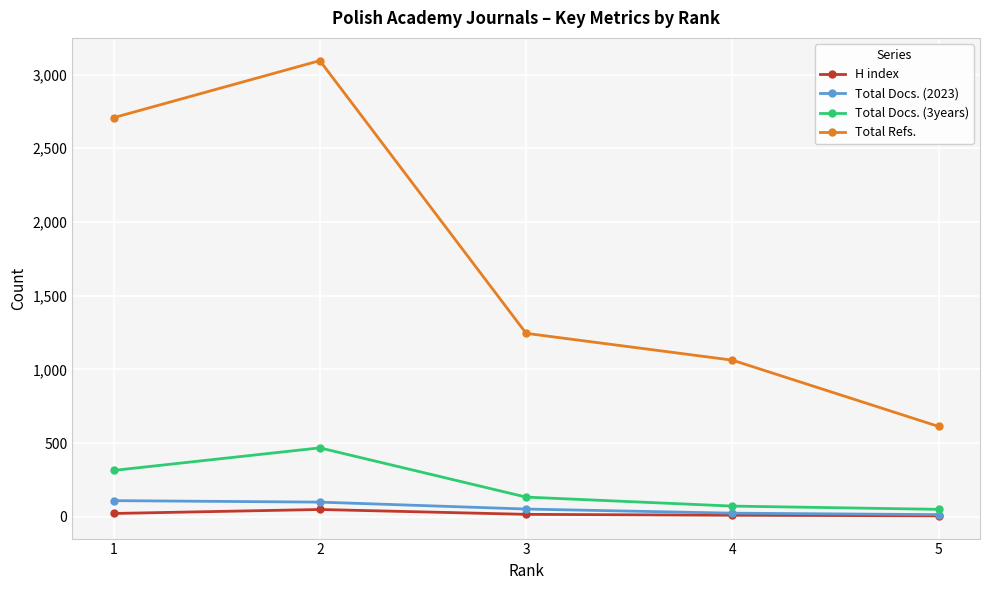

Is this an area chart (filled region under the line)?

No